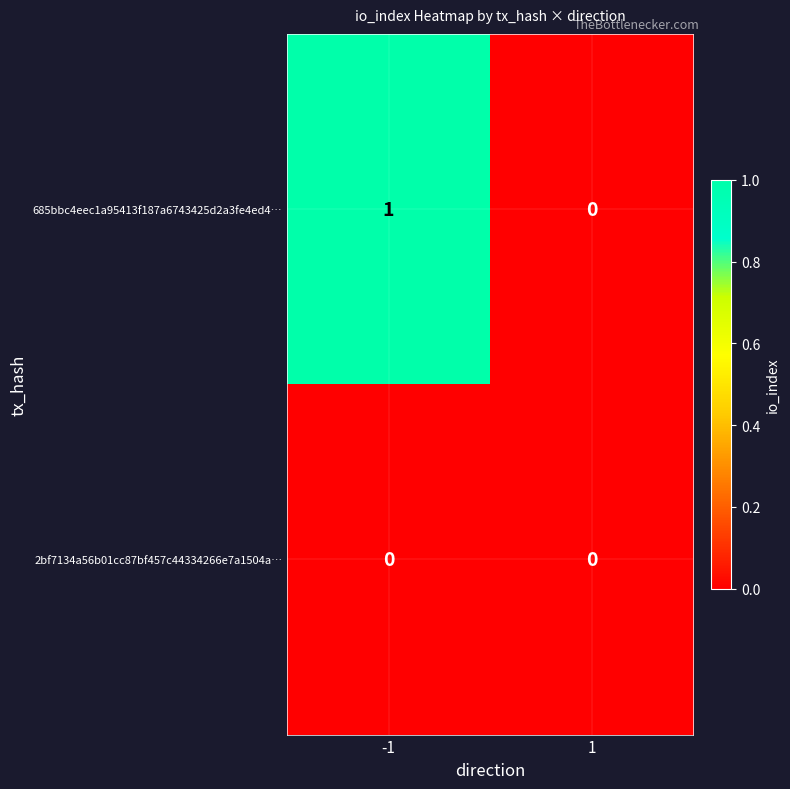

At which category is the sum across all series the highest?

-1